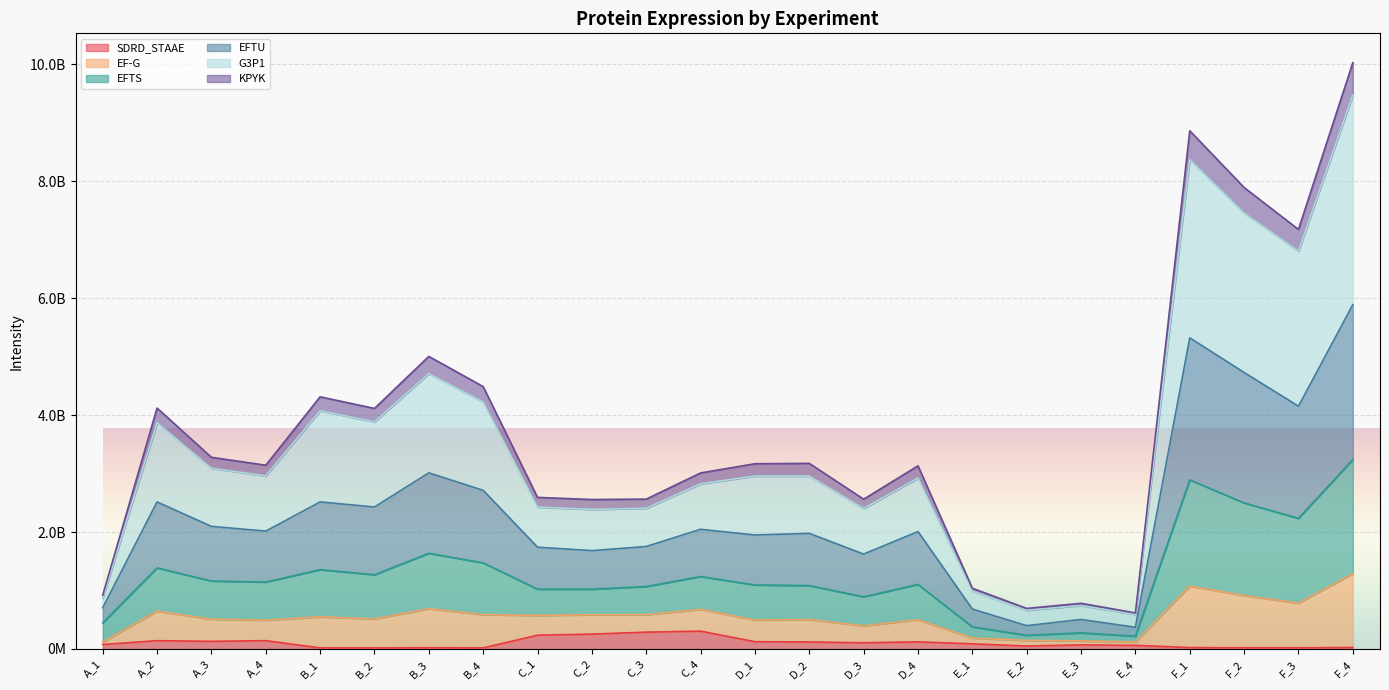

Rank the categories by EFTS value from highest to lowest.

F_4, F_1, F_2, F_3, B_3, B_4, B_1, B_2, A_2, A_3, A_4, D_1, D_2, D_4, C_4, C_1, C_3, D_3, C_2, E_1, A_1, E_3, E_2, E_4